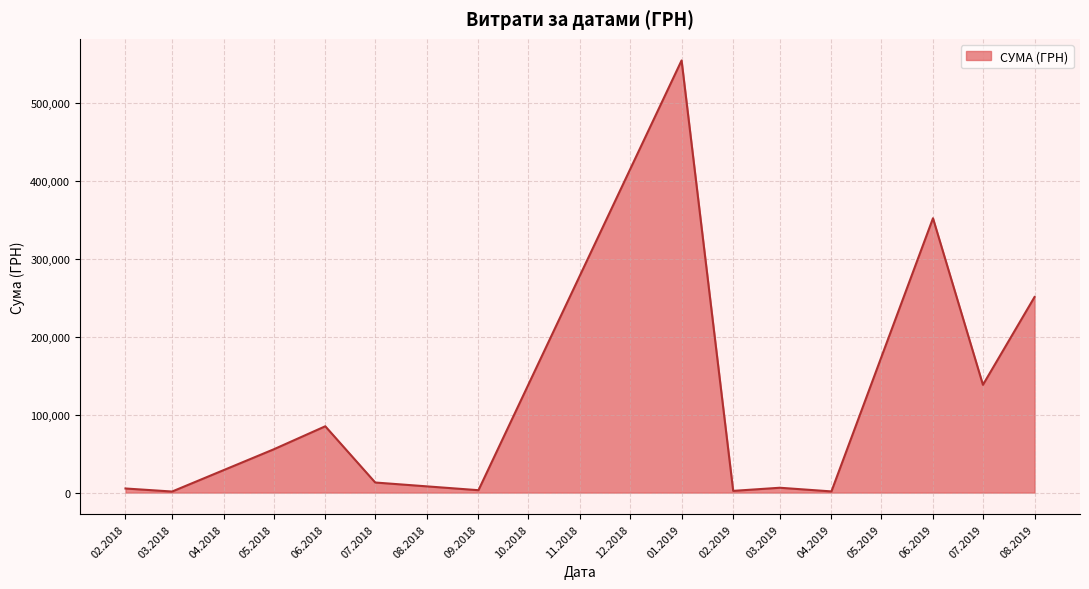

What is the difference between the maximum and minimum values?

552758.8